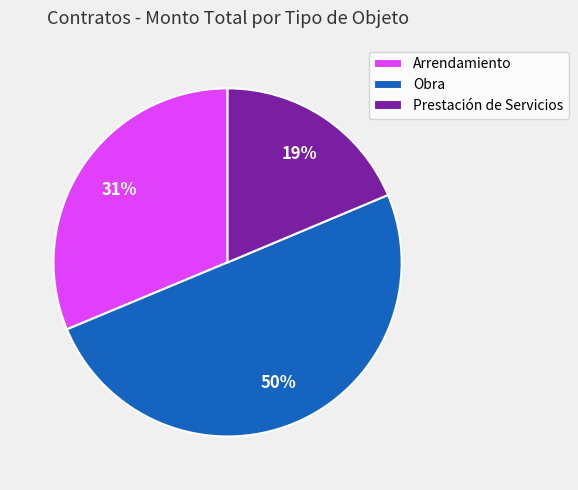

Count the number of slices in the pie.

3